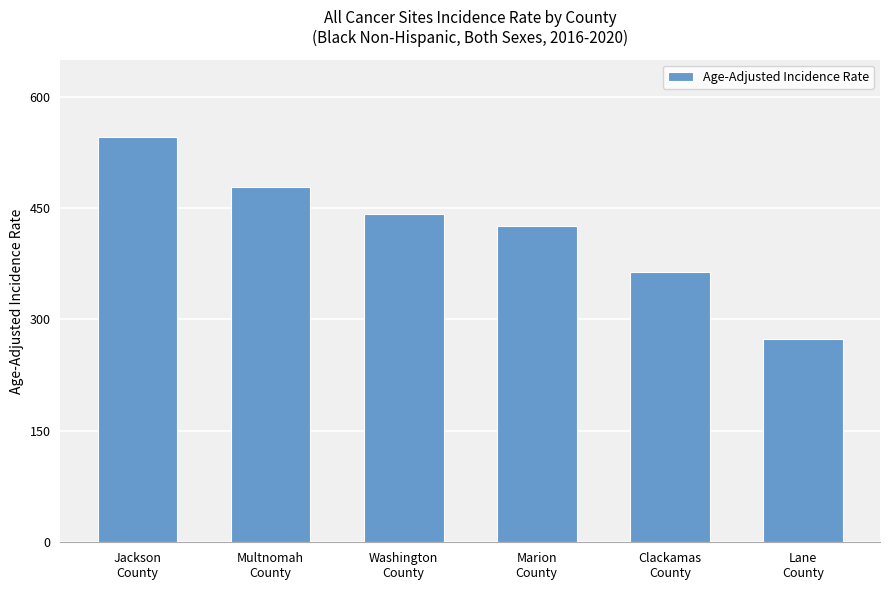

What is the change in value from Jackson
County to Lane
County?

-272.0